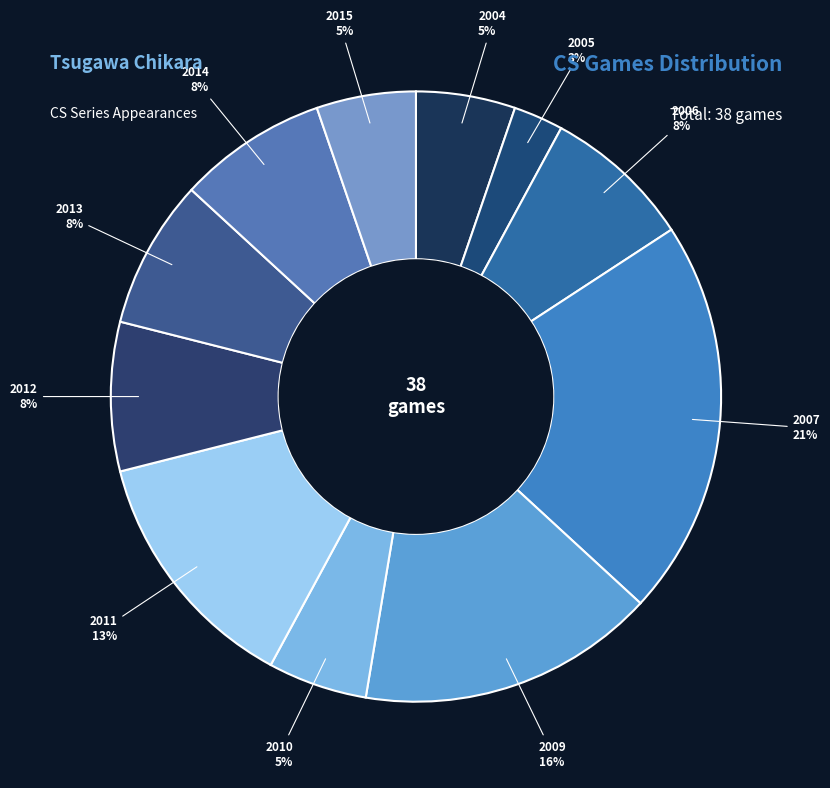

To the nearest percent, what is the difference between the largest and smallest slice percentages?

18%